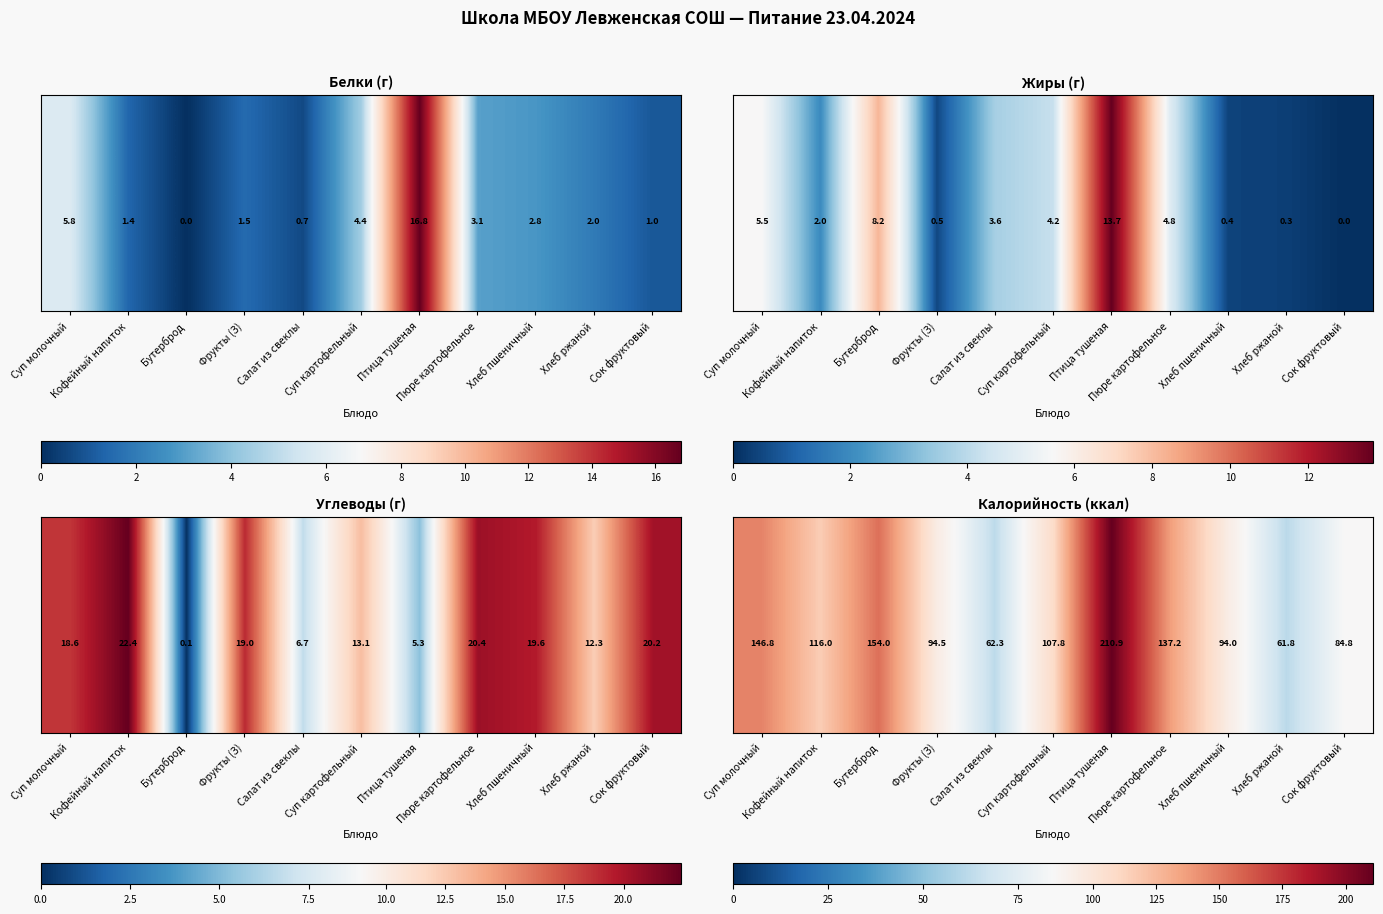

At which category does the chart reach its minimum across all series?

Хлеб ржаной